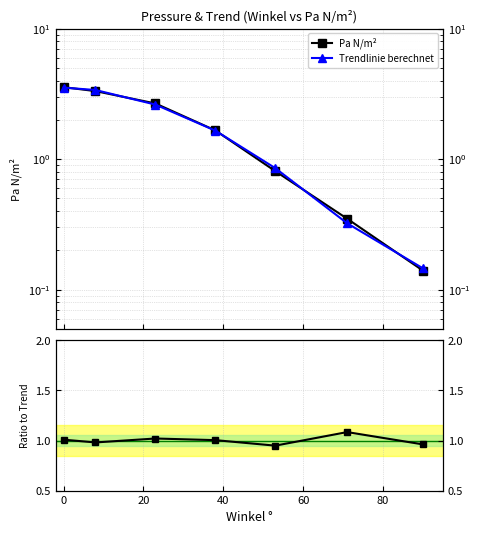

What is the difference between the maximum and minimum values in the Trendlinie berechnet series?

3.4